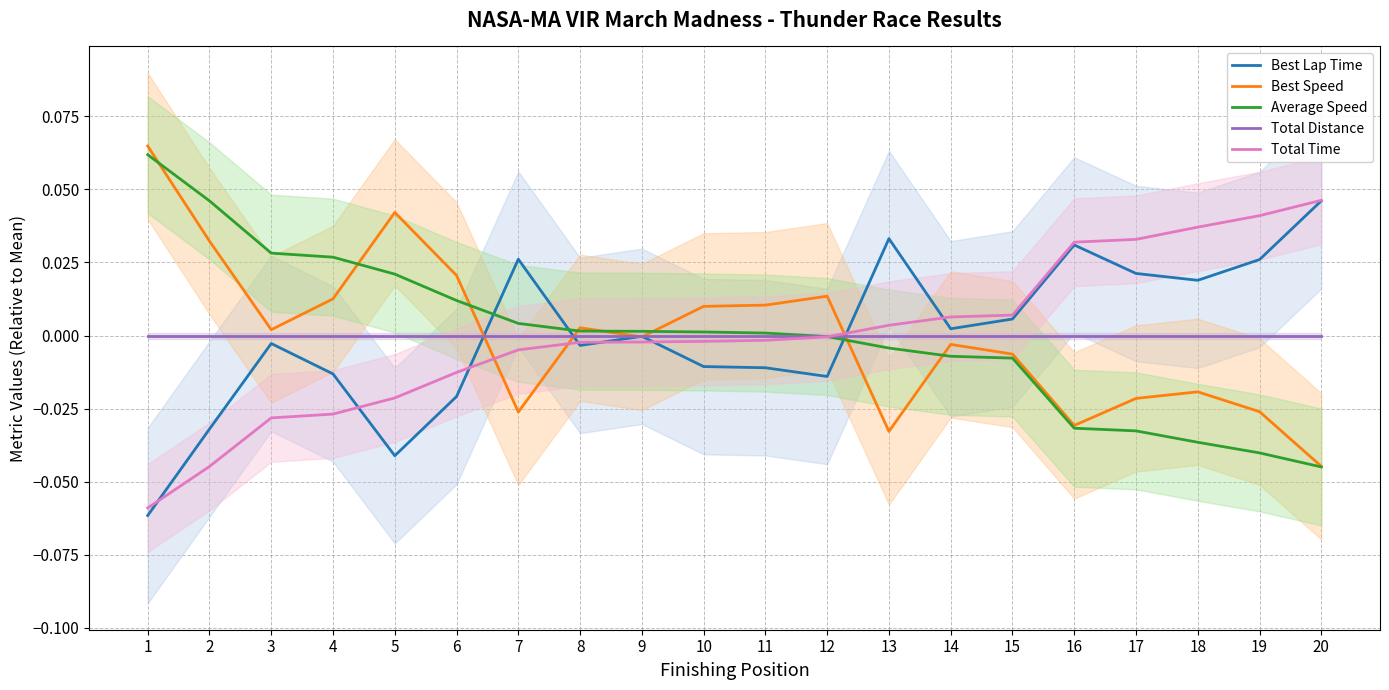

Where is Total Distance nearest to the value 0?

1